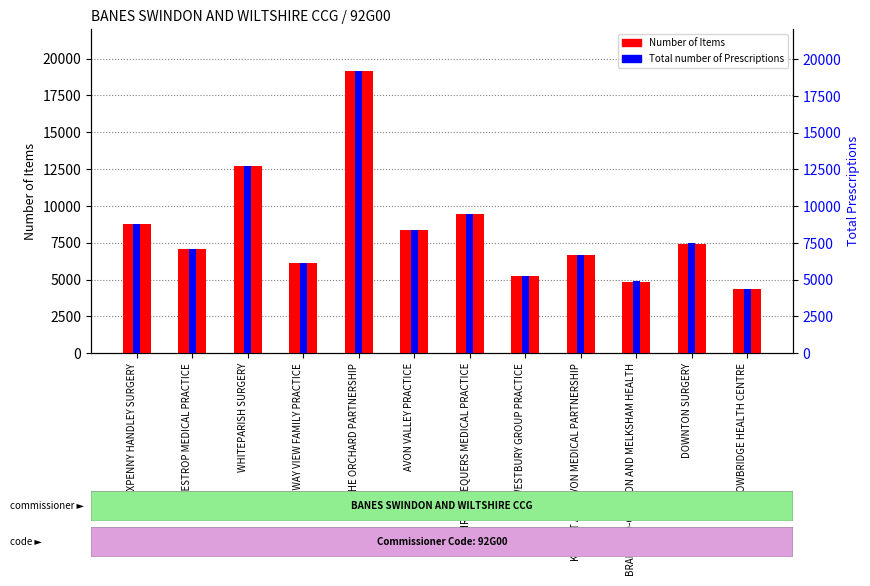

The Number of Items series shows 8757 at SIXPENNY HANDLEY SURGERY. True or false?

True